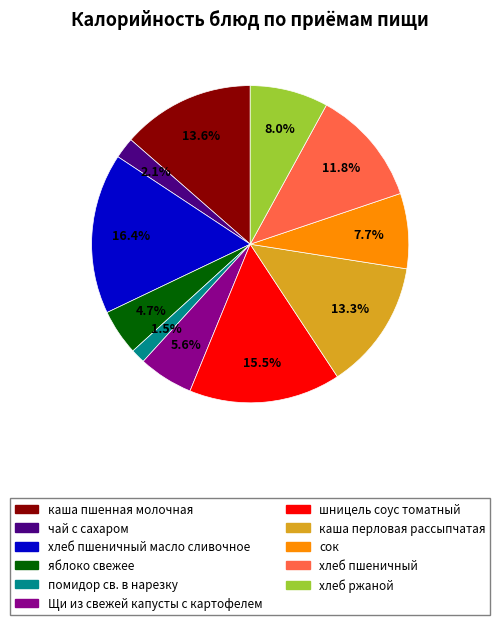

Is there any slice that represents more than half of the pie?

No